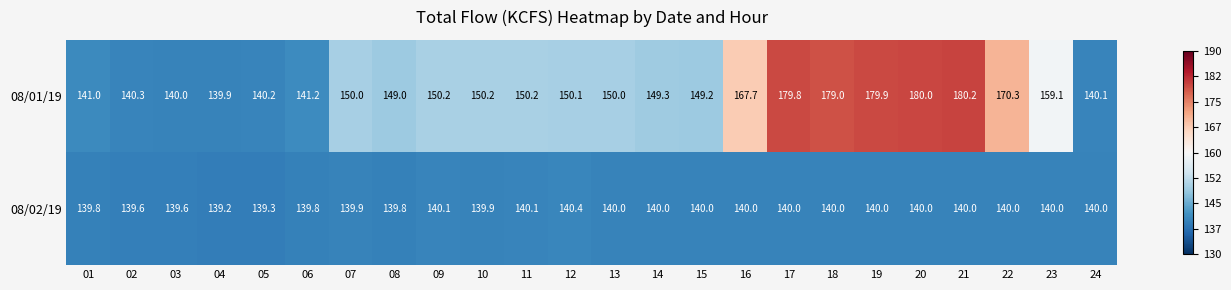

What is the maximum value for 08/02/19?

140.4